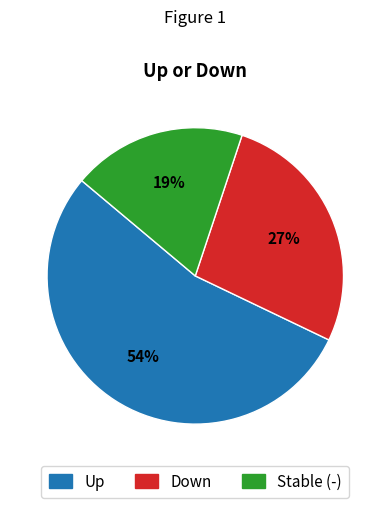

To the nearest percent, what is the difference between the largest and smallest slice percentages?

35%